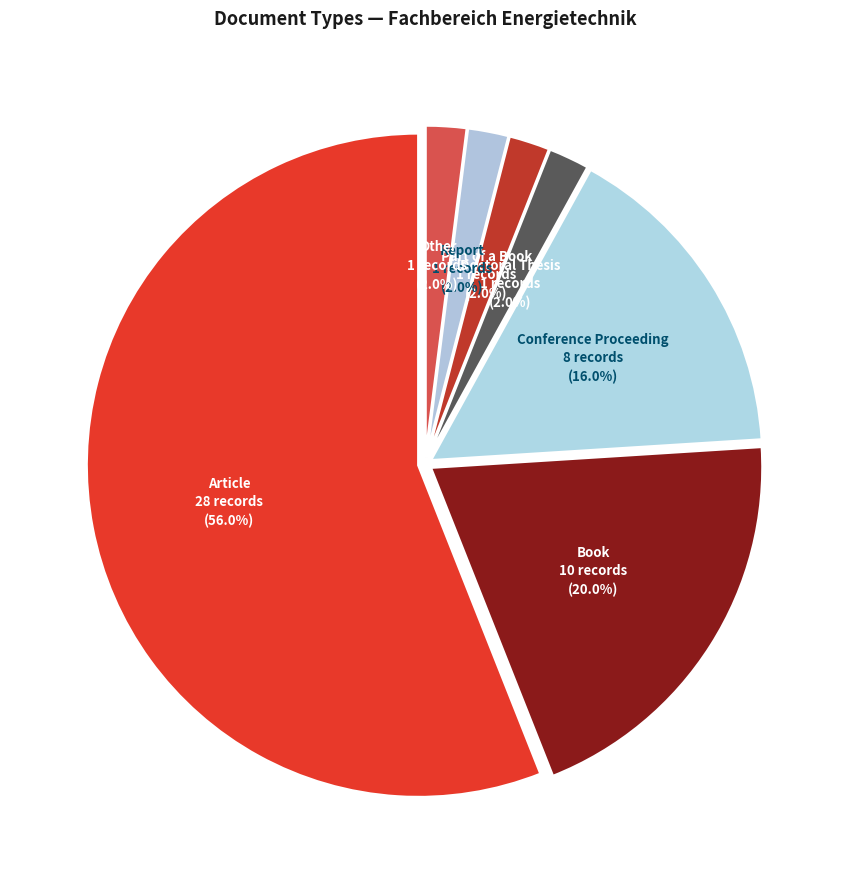

Is there a majority slice in this chart?

Yes